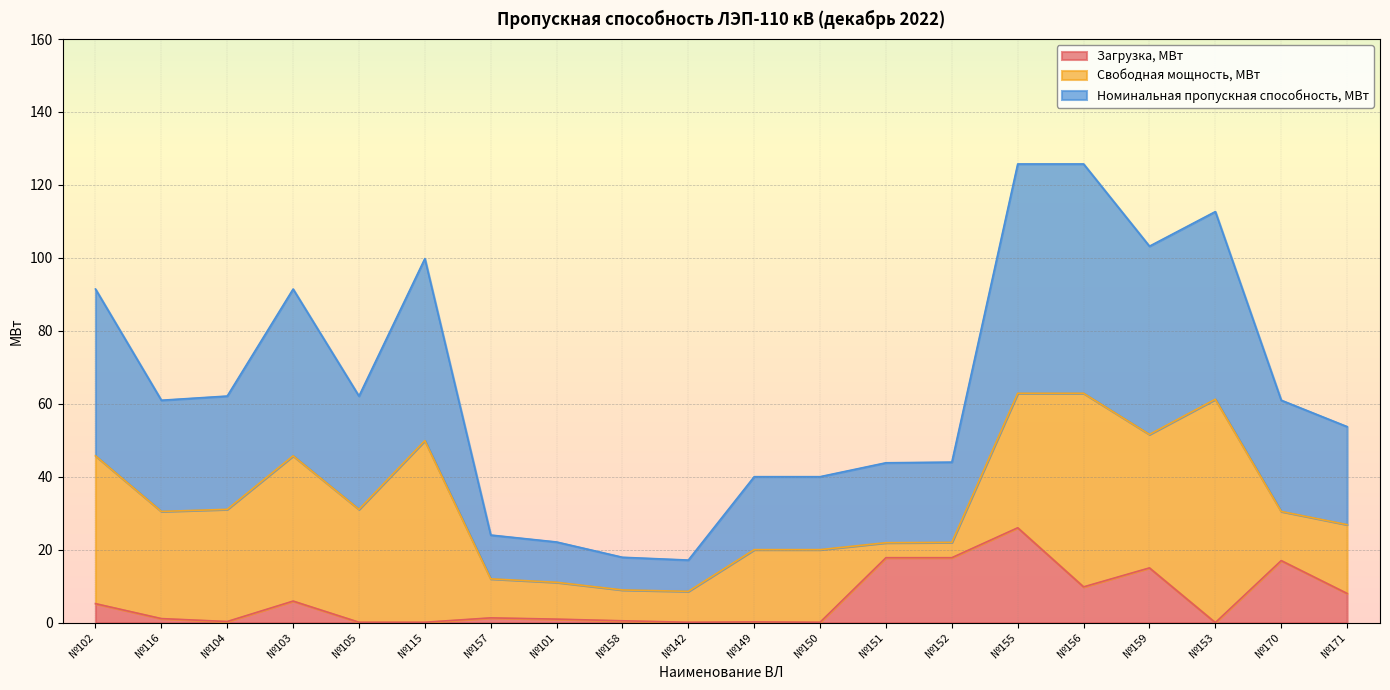

Is it true that Номинальная пропускная способность, МВт equals 32.4 at №149?

False